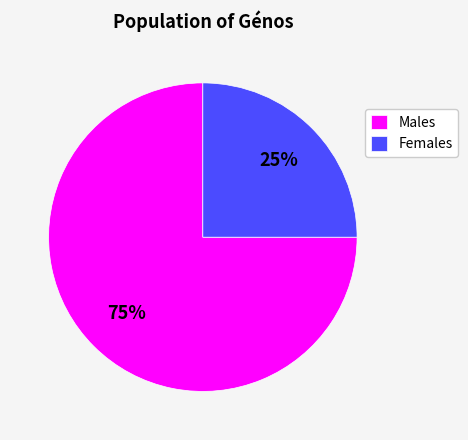

Count the number of slices in the pie.

2